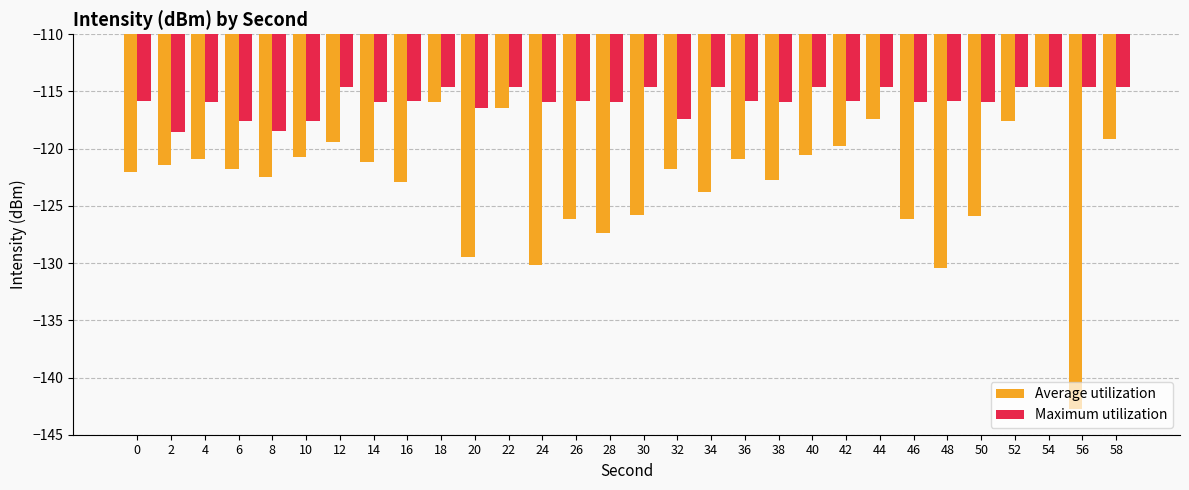

True or false: Maximum utilization has a value of -156.6 at 44.

False